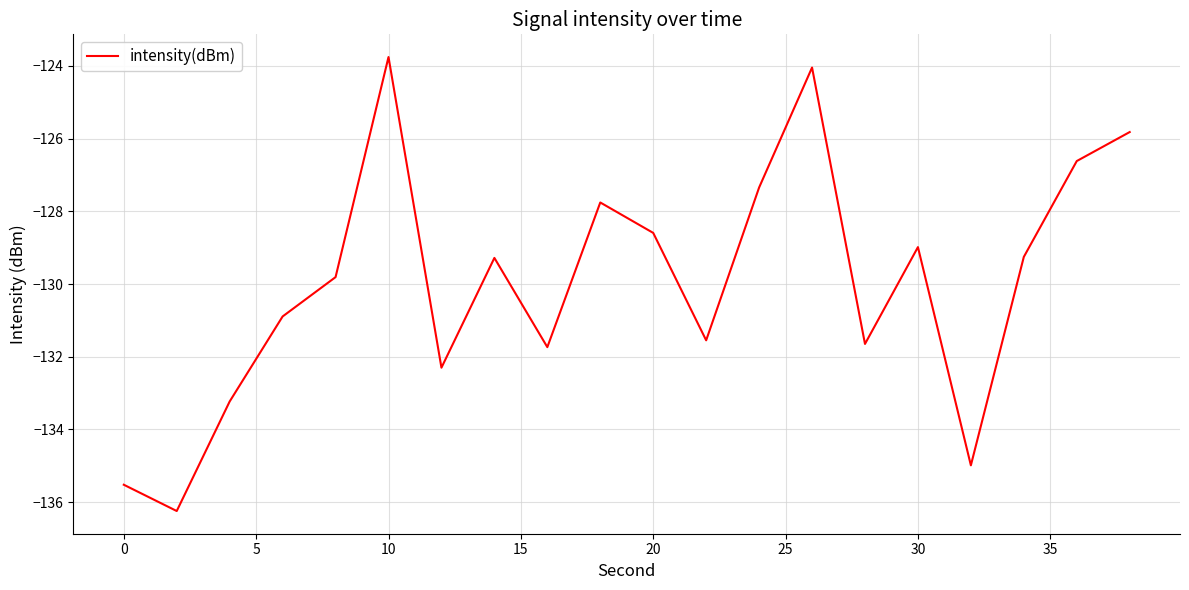

What is the smallest value displayed?

-136.2